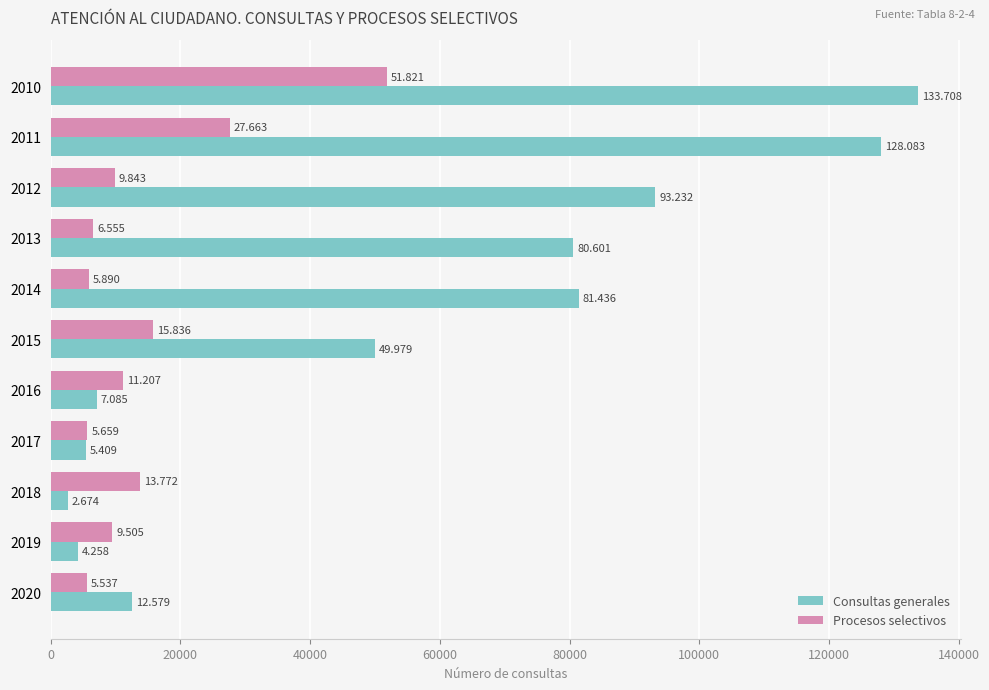

What position from the left is 10?

11